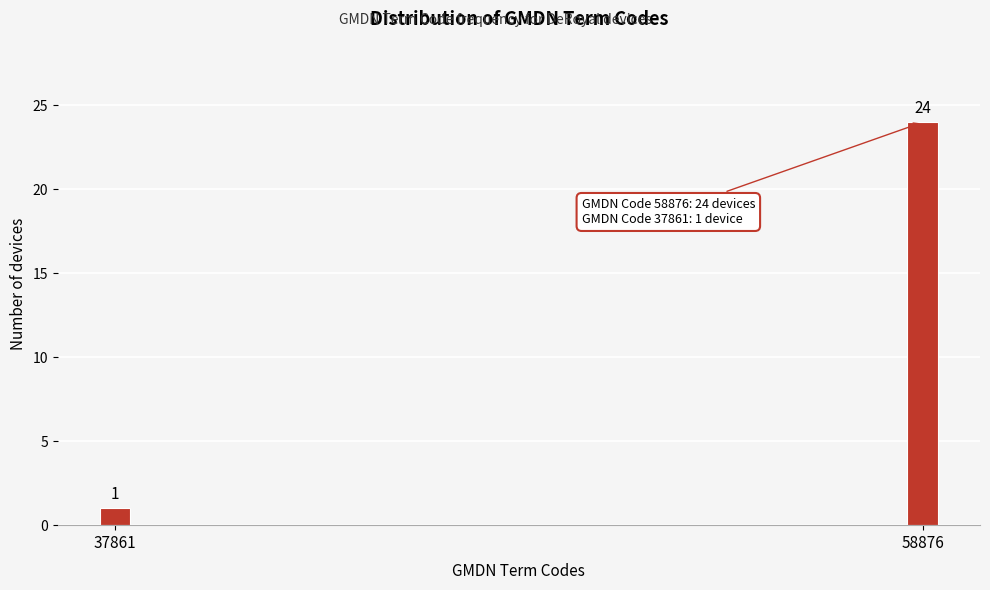

Reading right to left, transcribe all the data shown in this chart.

24	1